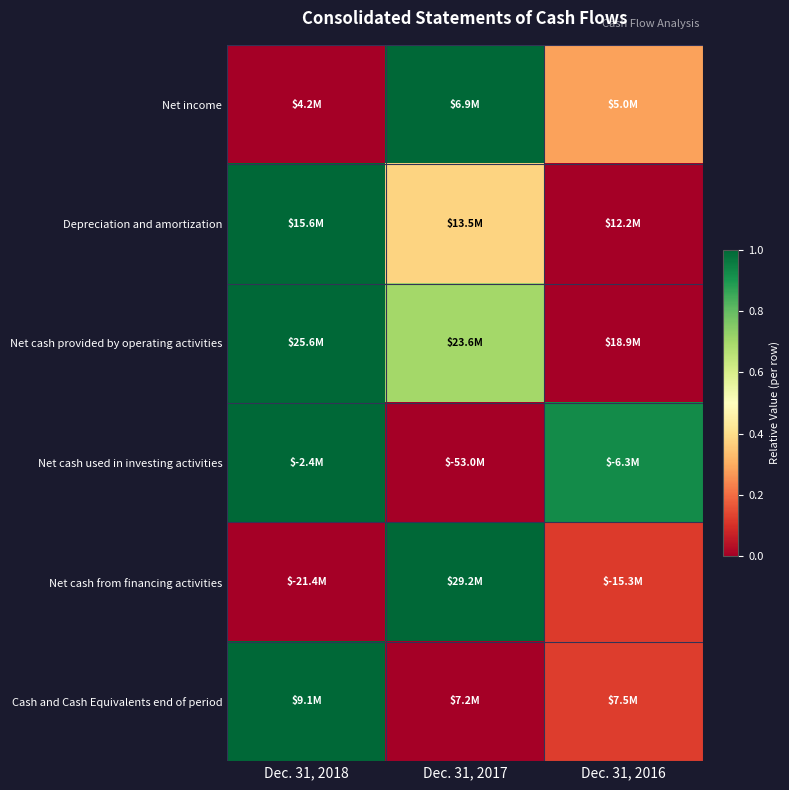

Reading left to right, what are all the values shown in this chart?

Net income: Dec. 31, 2018=0.0	Dec. 31, 2017=1.0	Dec. 31, 2016=0.3
Depreciation and amortization: Dec. 31, 2018=1.0	Dec. 31, 2017=0.4	Dec. 31, 2016=0.0
Net cash provided by operating activities: Dec. 31, 2018=1.0	Dec. 31, 2017=0.7	Dec. 31, 2016=0.0
Net cash used in investing activities: Dec. 31, 2018=1.0	Dec. 31, 2017=0.0	Dec. 31, 2016=0.9
Net cash from financing activities: Dec. 31, 2018=0.0	Dec. 31, 2017=1.0	Dec. 31, 2016=0.1
Cash and Cash Equivalents end of period: Dec. 31, 2018=1.0	Dec. 31, 2017=0.0	Dec. 31, 2016=0.1